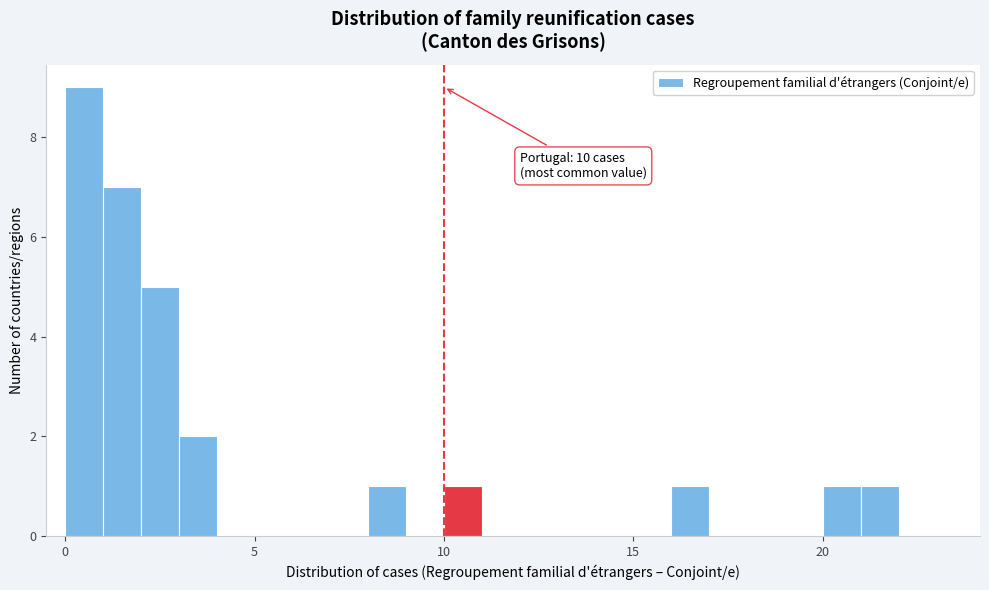

Read against the x-axis, roughly where is the centre of the tallest bar?

0.5